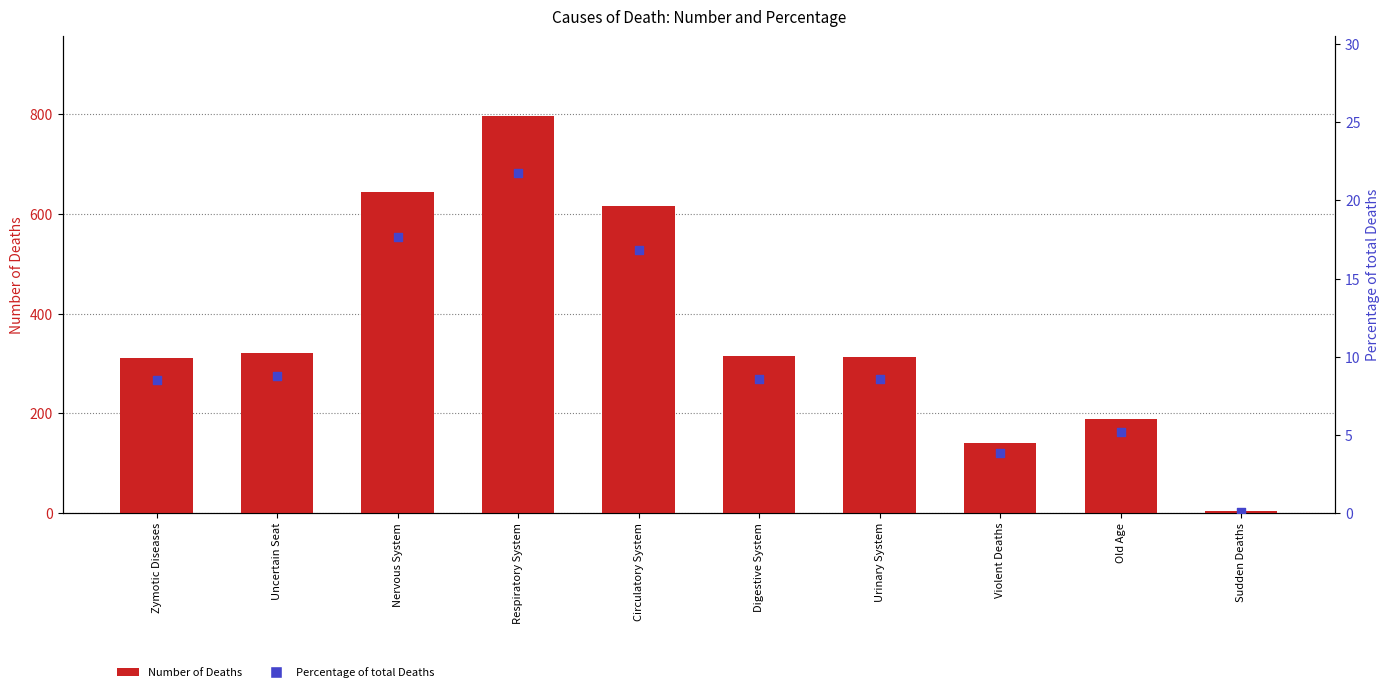

Is the value of Number of Deaths at Nervous System greater than the value of Percentage of total Deaths at Sudden Deaths?

Yes